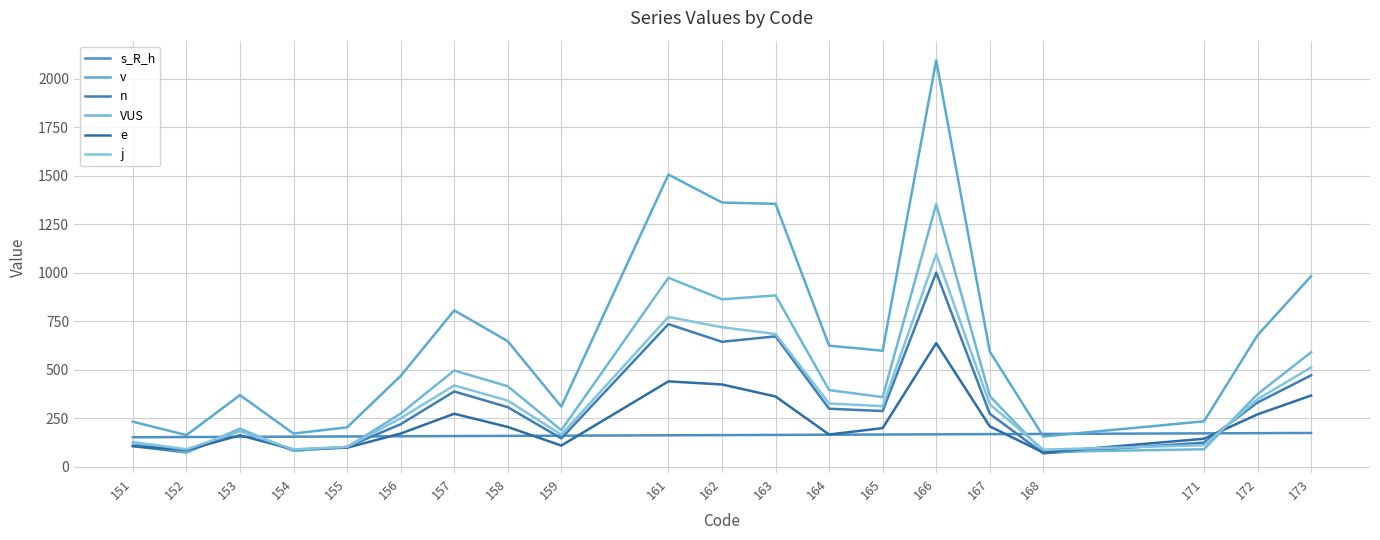

What is the difference between the VUS values at 152 and 167?

287